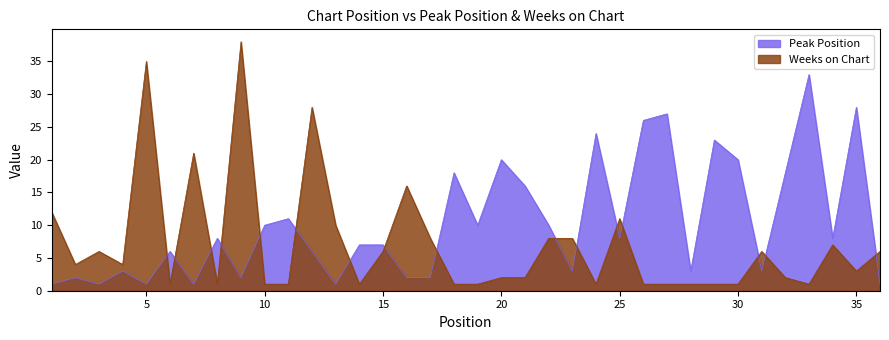

How many data points in Weeks on Chart are above 4?

16